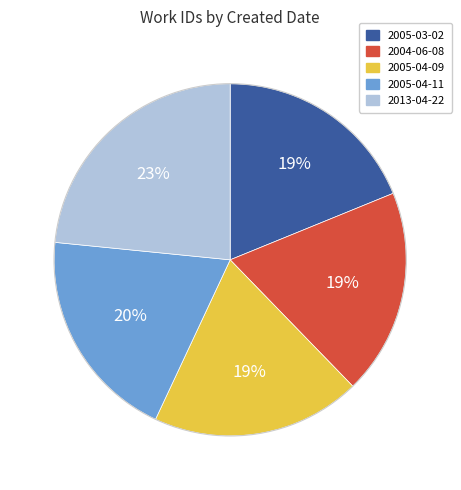

To the nearest percent, what is the combined percentage of 2005-03-02 and 2005-04-09?

38%